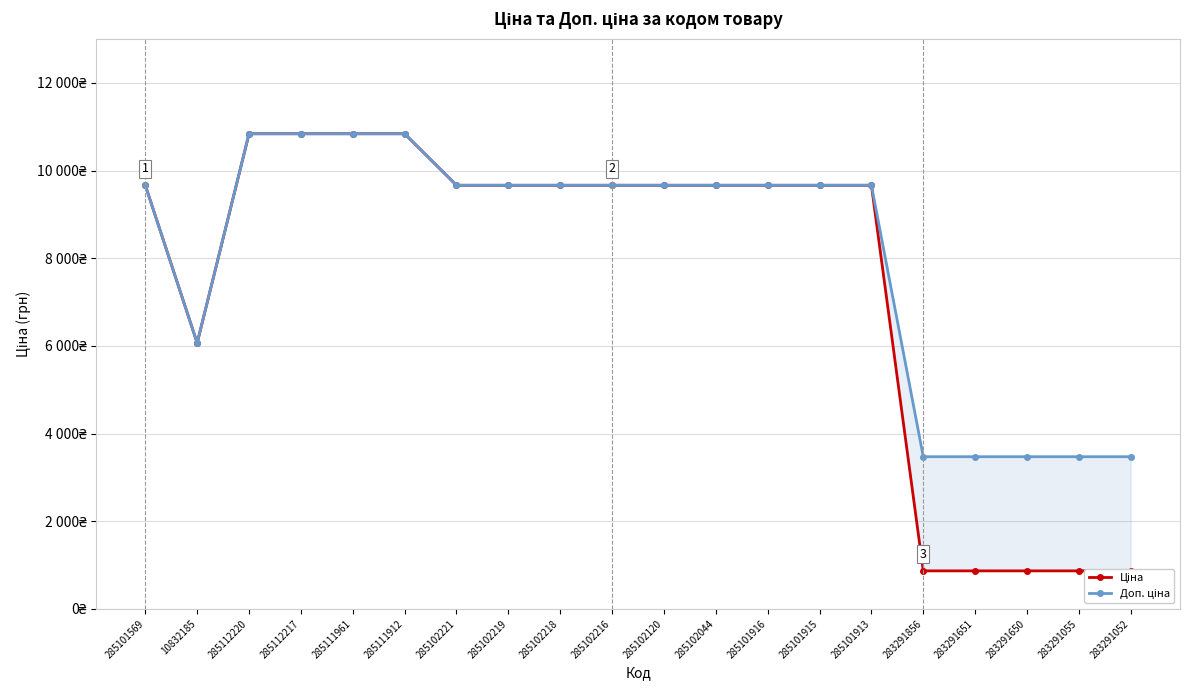

How many lines are shown in the chart?

2